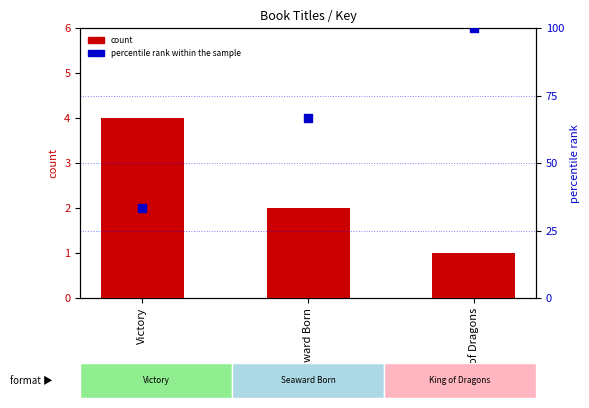

Which series has the widest spread of Y values?

percentile rank within the sample